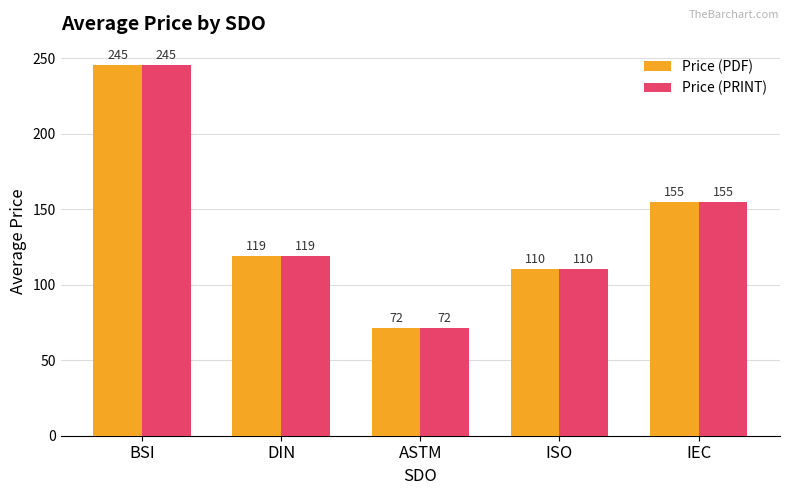

List the labels in order of Price (PDF) value, smallest first.

ASTM, ISO, DIN, IEC, BSI